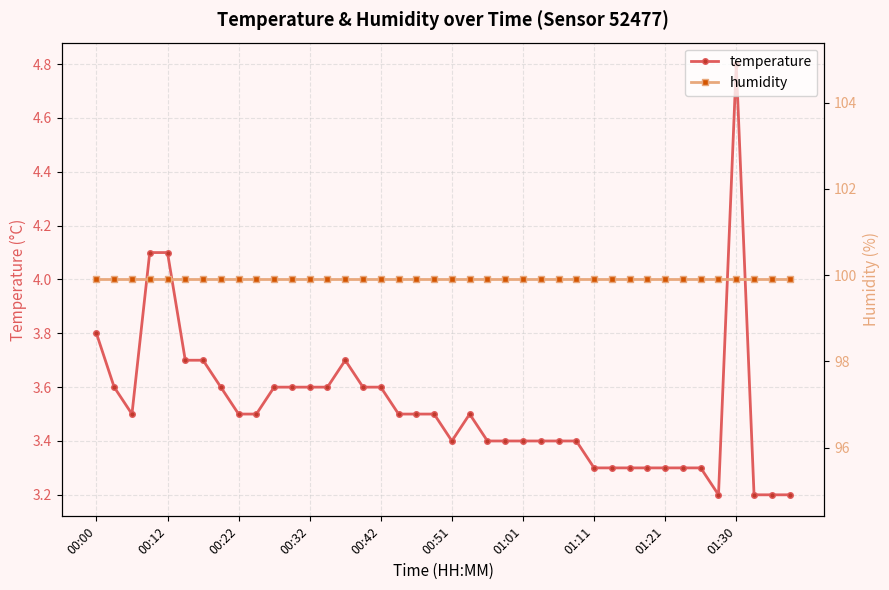

Which category has the highest value in the temperature series?

01:30